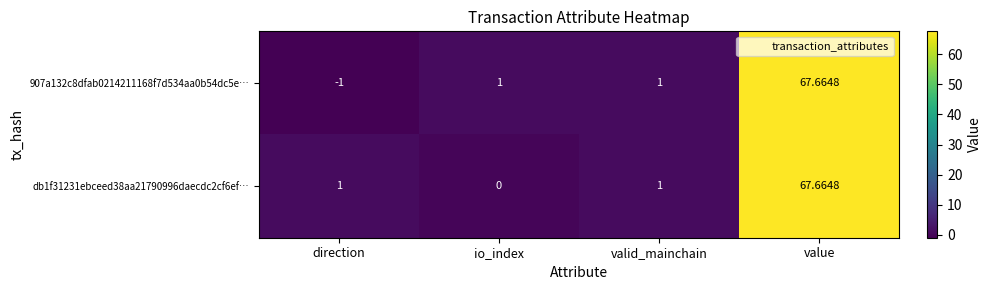

Which series changed the most between direction and io_index?

907a132c8dfab0214211168f7d534aa0b54dc5e…